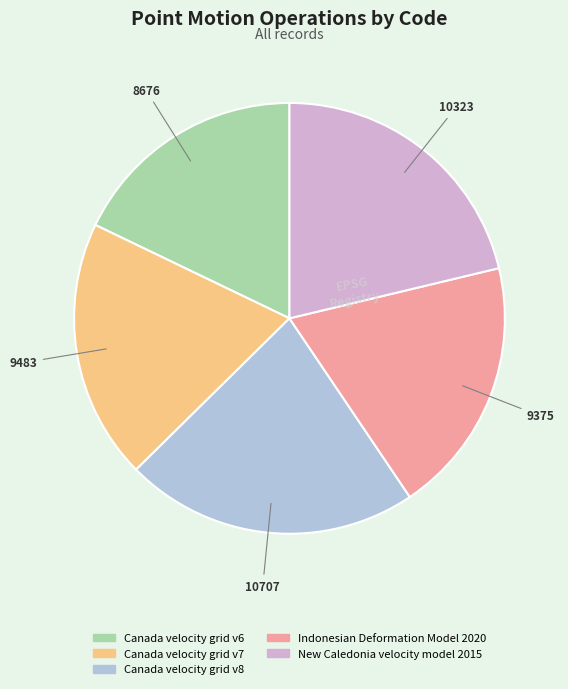

Which category has the biggest portion of the pie?

Canada velocity grid v8